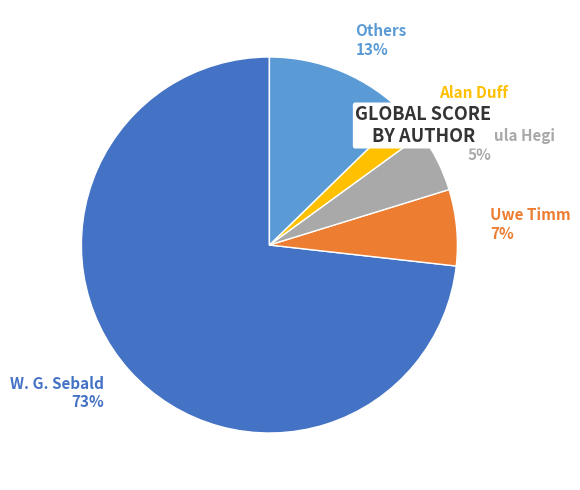

How many segments does this pie chart have?

5